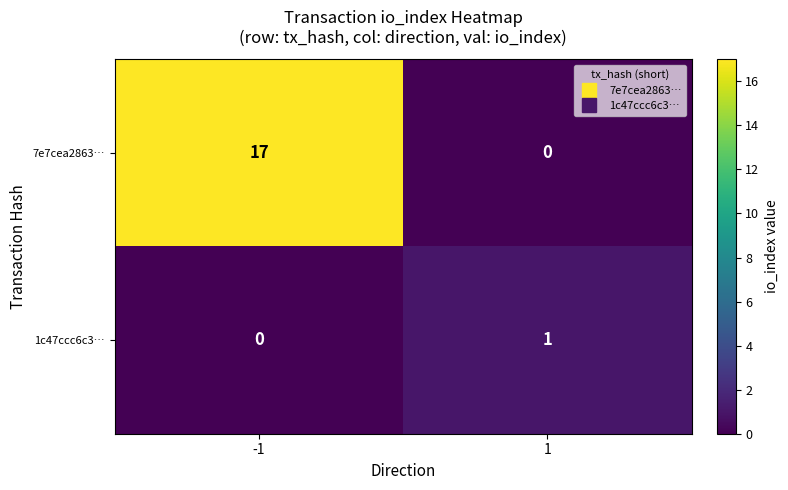

True or false: 7e7cea2863… has a value of -7 at 1.

False